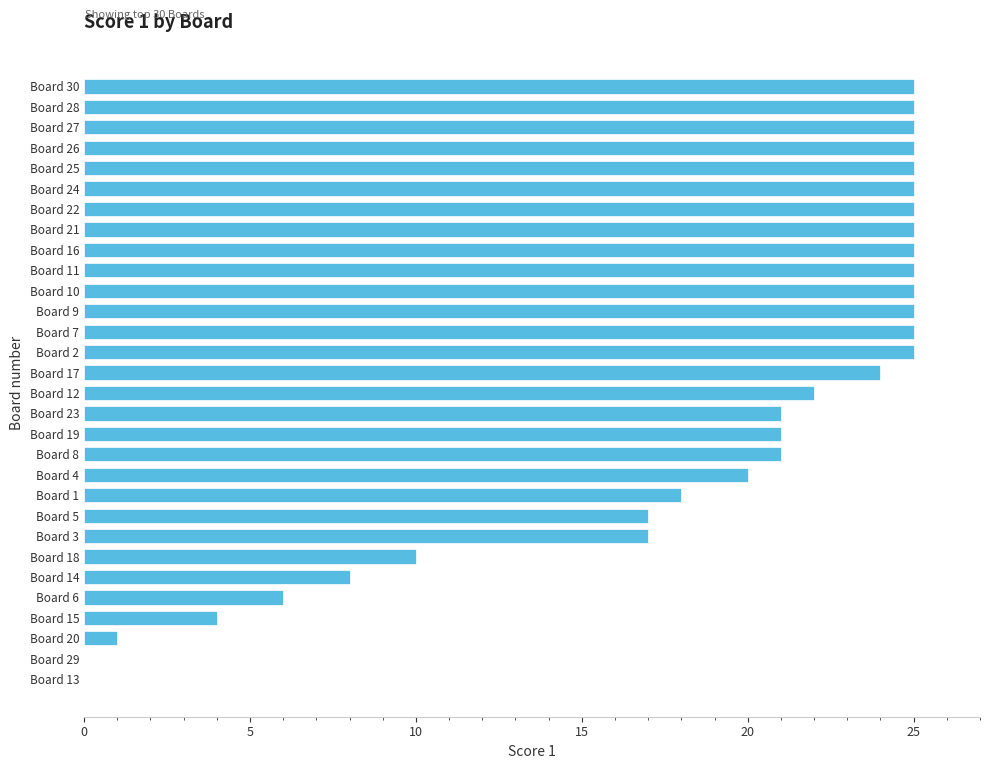

Which has a higher value, Board 10 or Board 5?

Board 10